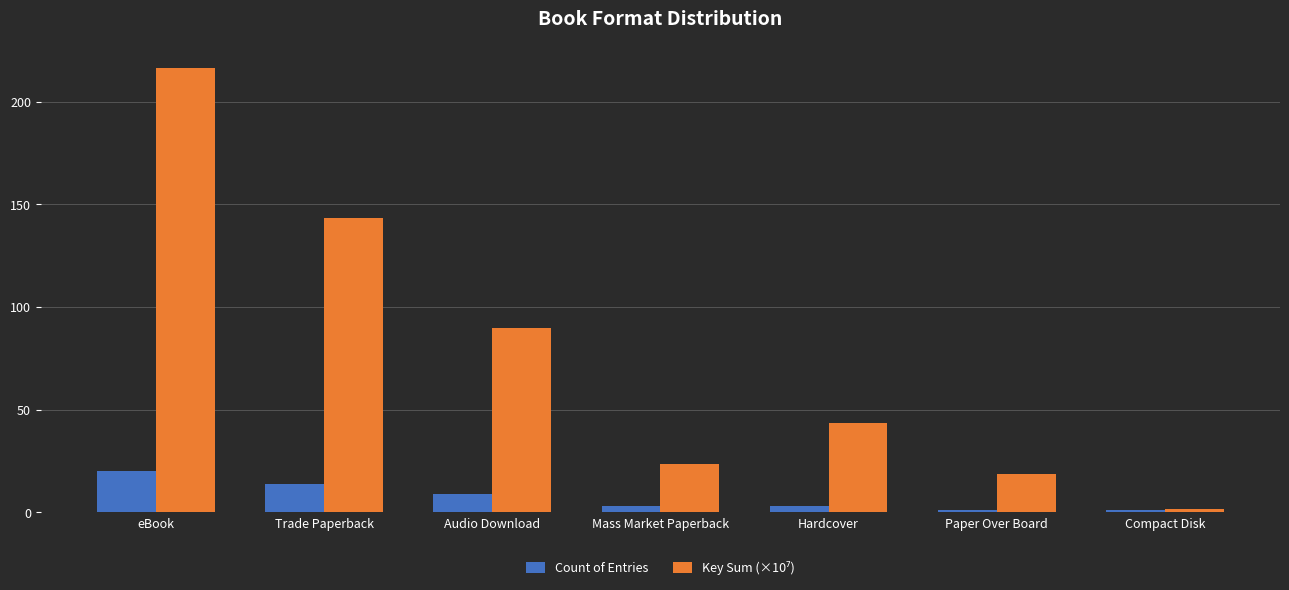

At which label does Count of Entries reach its peak?

eBook